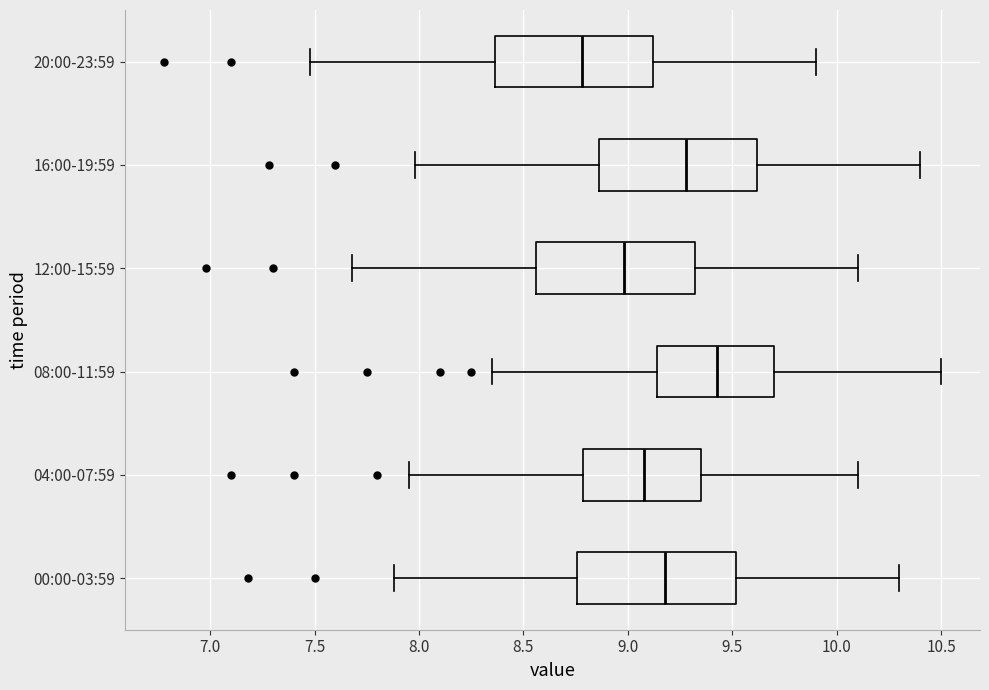

Reading bottom to top, transcribe this box plot: for each box, give where its median line is, the range the box spans, and where its two whiskers end, as read against the x-axis. The values are not printed on the chart, so give them approximately, as read against the axis.

00:00-03:59: median 9.20, box 8.75 to 9.50, whiskers 7.90 to 10.30
04:00-07:59: median 9.10, box 8.80 to 9.35, whiskers 7.95 to 10.10
08:00-11:59: median 9.45, box 9.15 to 9.70, whiskers 8.35 to 10.50
12:00-15:59: median 9.00, box 8.55 to 9.30, whiskers 7.70 to 10.10
16:00-19:59: median 9.30, box 8.85 to 9.60, whiskers 8.00 to 10.40
20:00-23:59: median 8.80, box 8.35 to 9.10, whiskers 7.50 to 9.90